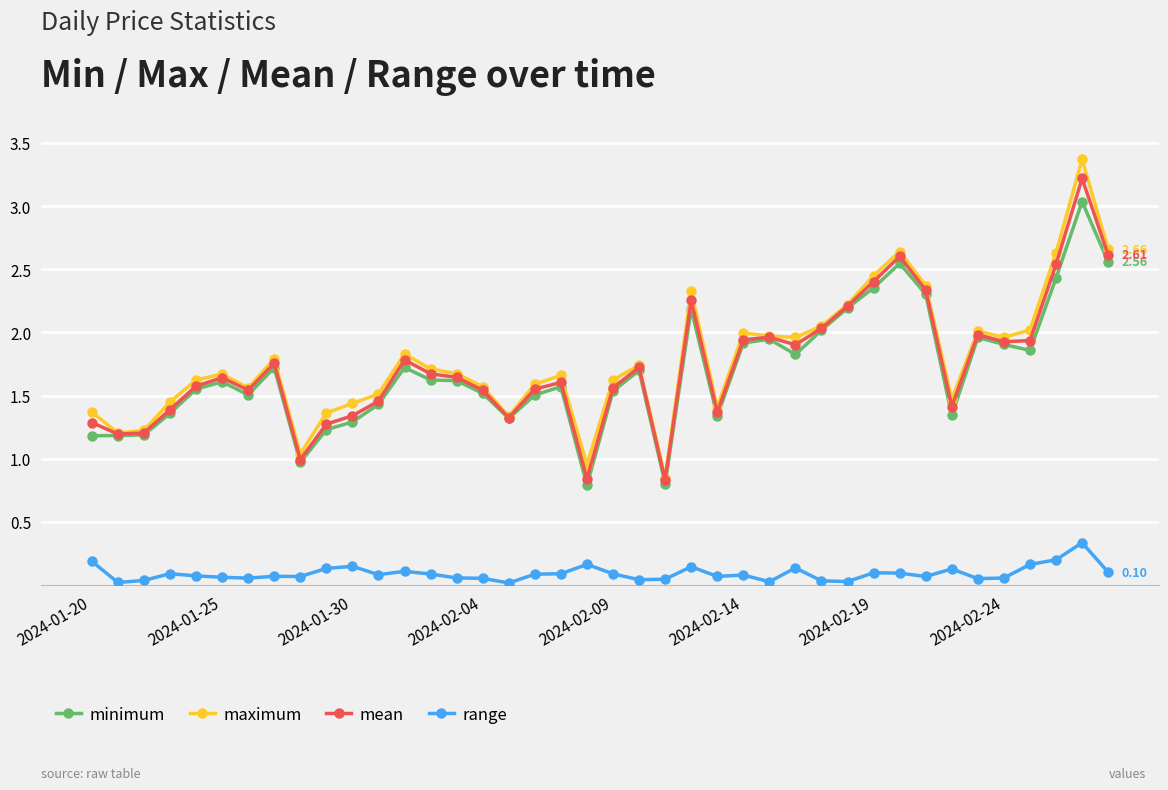

True or false: mean has more than 2 points higher than both neighbors.

True